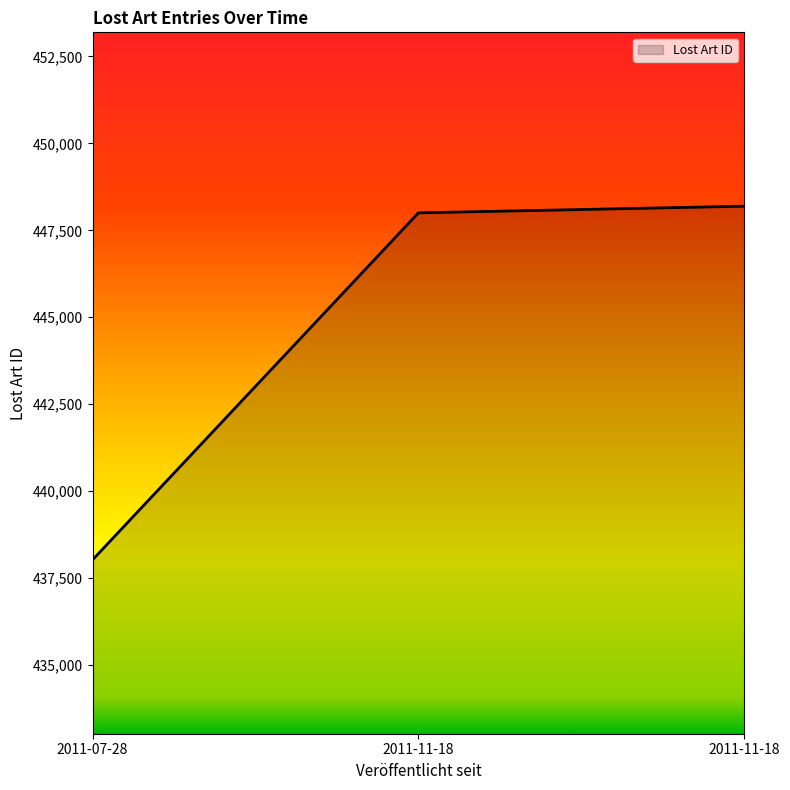

Does the chart have visible grid lines?

No